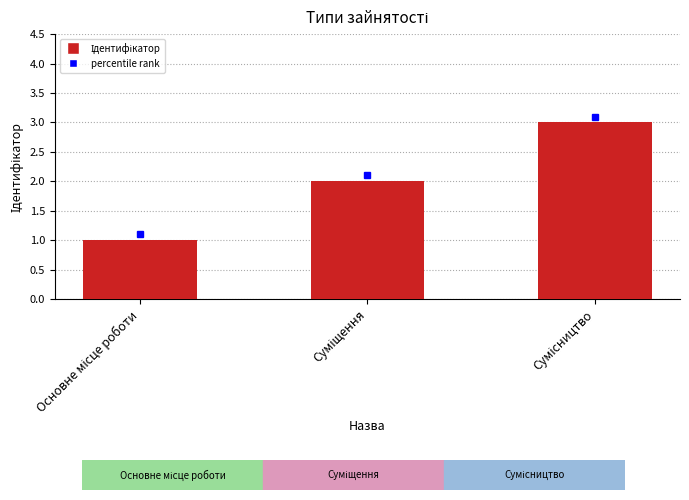

What is the sum of all values?

6